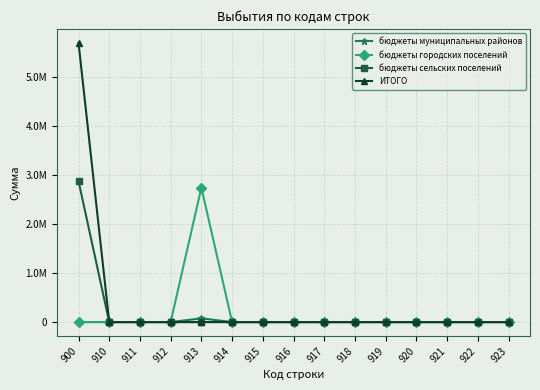

Reading right to left, extract all data points from this chart.

бюджеты муниципальных районов: 923=0.0	922=0.0	921=0.0	920=0.0	919=0.0	918=0.0	917=0.0	916=0.0	915=0.0	914=0.0	913=75291.8	912=0.0	911=0.0	910=0.0	900=0.0
бюджеты городских поселений: 923=0.0	922=0.0	921=0.0	920=0.0	919=0.0	918=0.0	917=0.0	916=0.0	915=0.0	914=0.0	913=2747104.8	912=0.0	911=0.0	910=0.0	900=0.0
бюджеты сельских поселений: 923=0.0	922=0.0	921=0.0	920=0.0	919=0.0	918=0.0	917=0.0	916=0.0	915=0.0	914=0.0	913=0.0	912=0.0	911=0.0	910=0.0	900=2876738.0
ИТОГО: 923=0.0	922=0.0	921=0.0	920=0.0	919=0.0	918=0.0	917=0.0	916=0.0	915=0.0	914=0.0	913=0.0	912=0.0	911=0.0	910=0.0	900=5699134.5